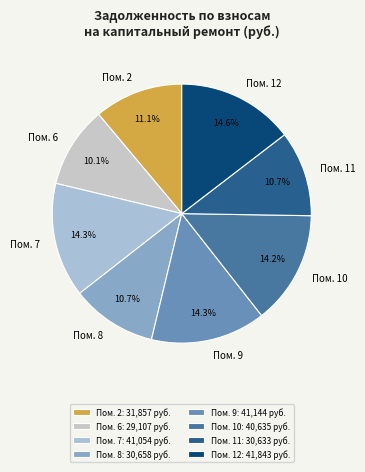

Combined, what portion of the pie is Пом. 10 and Пом. 2?

25.3%